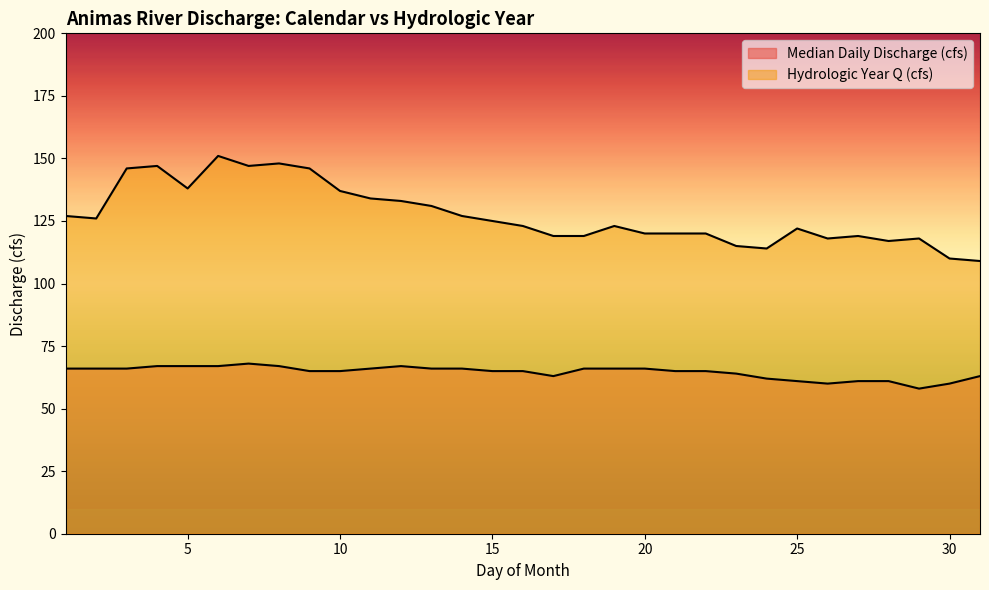

Reading left to right, what are all the values shown in this chart?

Median Daily Discharge (cfs): 66	66	66	67	67	67	68	67	65	65	66	67	66	66	65	65	63	66	66	66	65	65	64	62	61	60	61	61	58	60	63
Hydrologic Year Q (cfs): 127	126	146	147	138	151	147	148	146	137	134	133	131	127	125	123	119	119	123	120	120	120	115	114	122	118	119	117	118	110	109